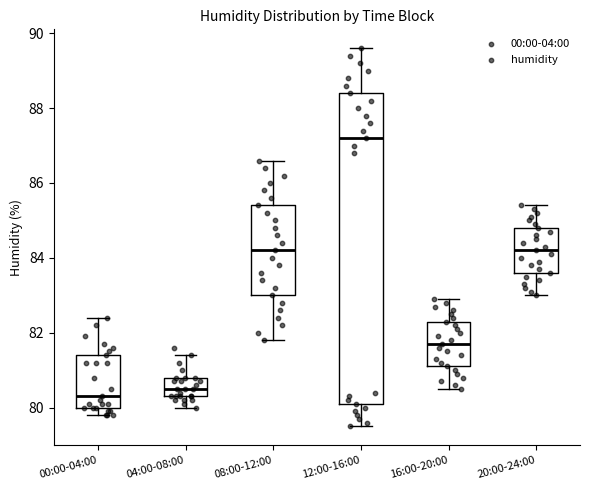

Reading left to right, read every box against the y-axis: the position of its median line, the range the box covers, and the ends of its whiskers. The values are not printed on the chart, so give them approximately, as read against the axis.

00:00-04:00: median 80.4, box 80.0 to 81.4, whiskers 79.8 to 82.4
04:00-08:00: median 80.6, box 80.4 to 80.8, whiskers 80.0 to 81.4
08:00-12:00: median 84.2, box 83.0 to 85.4, whiskers 81.8 to 86.6
12:00-16:00: median 87.2, box 80.2 to 88.4, whiskers 79.6 to 89.6
16:00-20:00: median 81.8, box 81.2 to 82.4, whiskers 80.6 to 83.0
20:00-24:00: median 84.2, box 83.6 to 84.8, whiskers 83.0 to 85.4